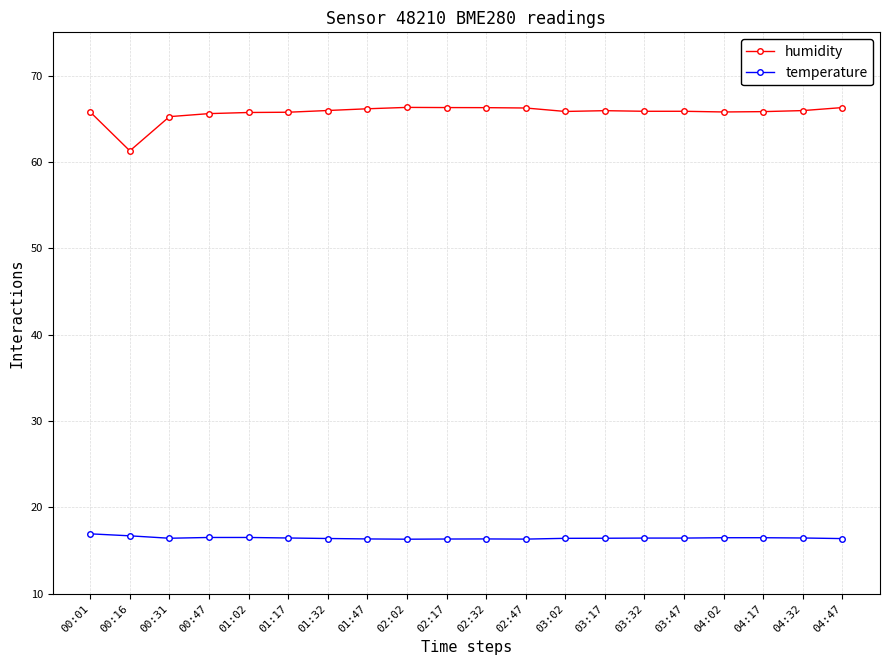

At 03:02, list the series in order from smallest to largest.

temperature, humidity